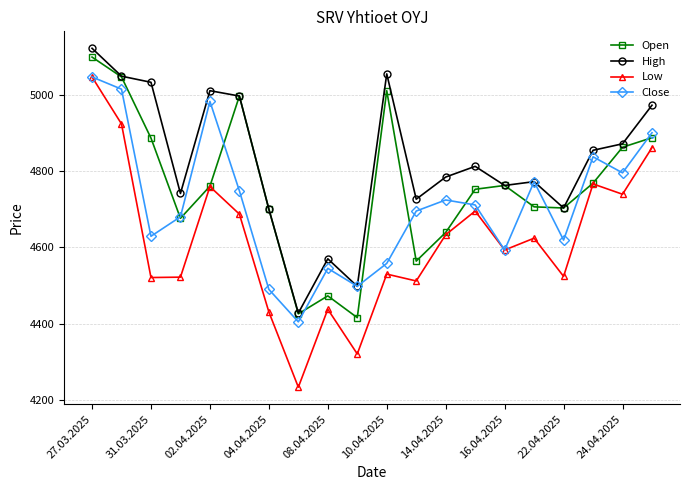

How many intersections are there between Open and Close?

11